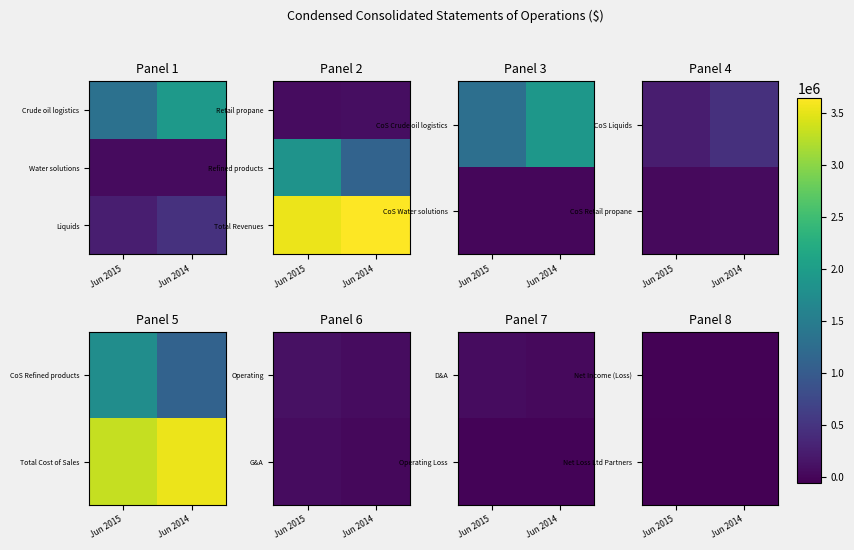

List the labels in order of Net Income (Loss) value, largest first.

Jun 2015, Jun 2014